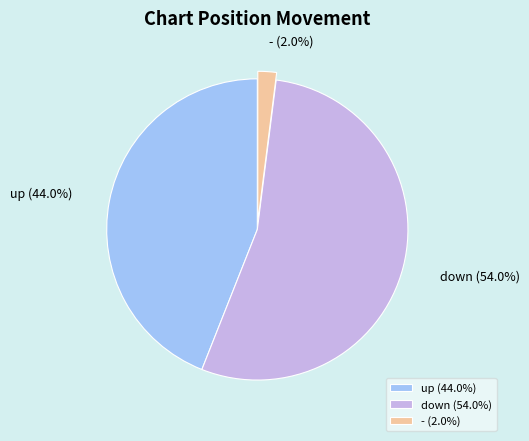

What is the total percentage of up and -?

46.0%